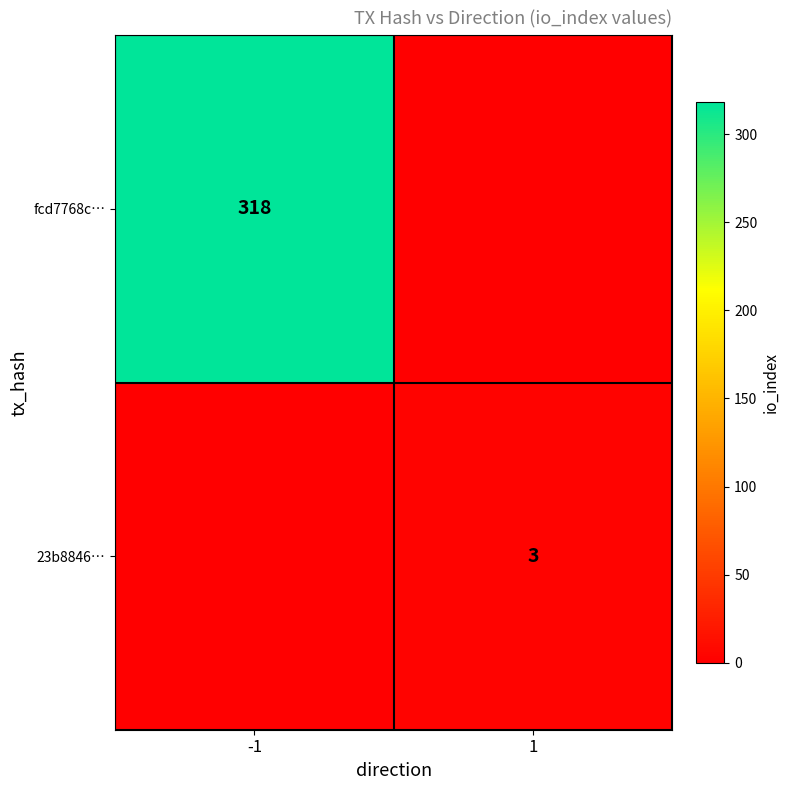

True or false: 23b8846… has a value of 3 at 1.

True